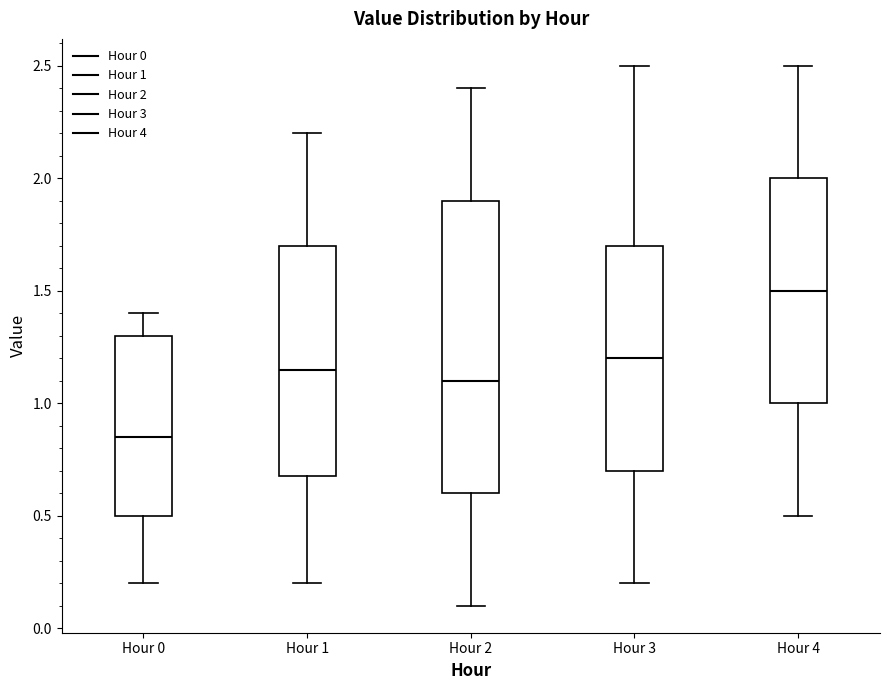

Reading left to right, transcribe this box plot: for each box, give where its median line is, the range the box spans, and where its two whiskers end, as read against the y-axis. The values are not printed on the chart, so give them approximately, as read against the axis.

Hour 0: median 0.85, box 0.50 to 1.30, whiskers 0.20 to 1.40
Hour 1: median 1.15, box 0.70 to 1.70, whiskers 0.20 to 2.20
Hour 2: median 1.10, box 0.60 to 1.90, whiskers 0.10 to 2.40
Hour 3: median 1.20, box 0.70 to 1.70, whiskers 0.20 to 2.50
Hour 4: median 1.50, box 1.00 to 2.00, whiskers 0.50 to 2.50